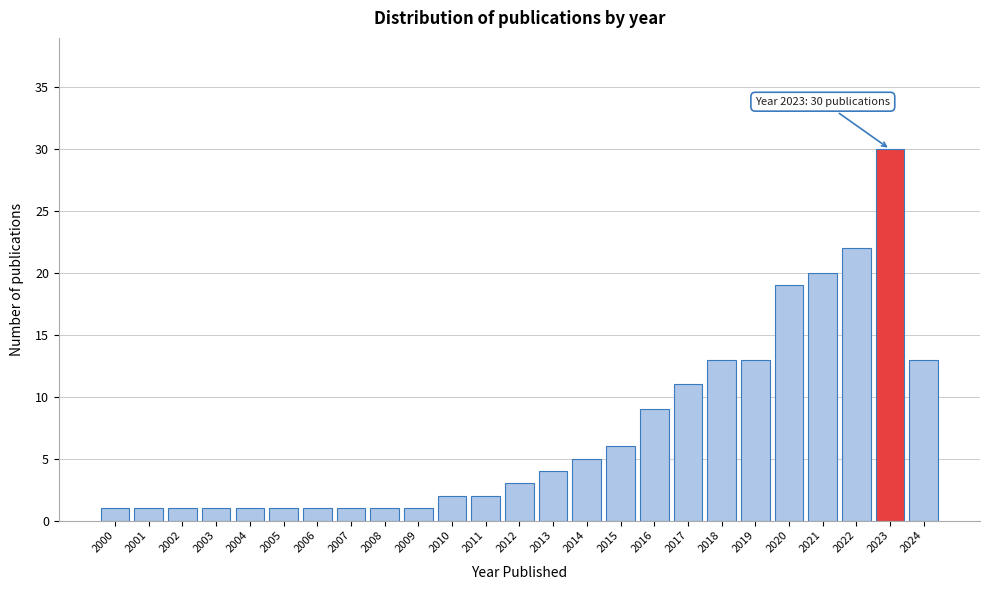

Reading left to right, list all the values displayed in this chart.

1	1	1	1	1	1	1	1	1	1	2	2	3	4	5	6	9	11	13	13	19	20	22	30	13